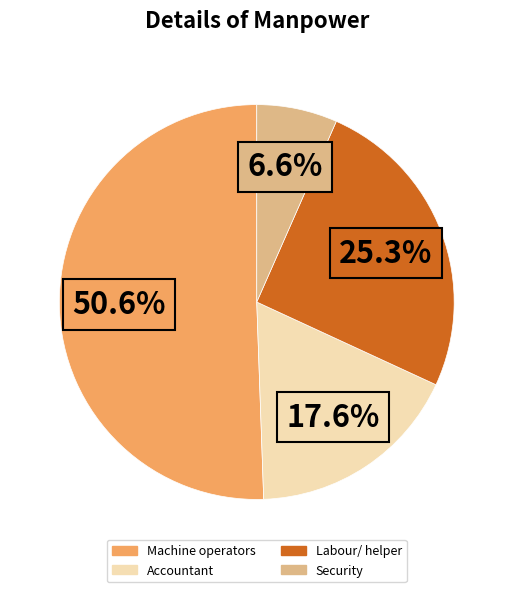

To the nearest percent, what is the combined percentage of Security and Accountant?

24%